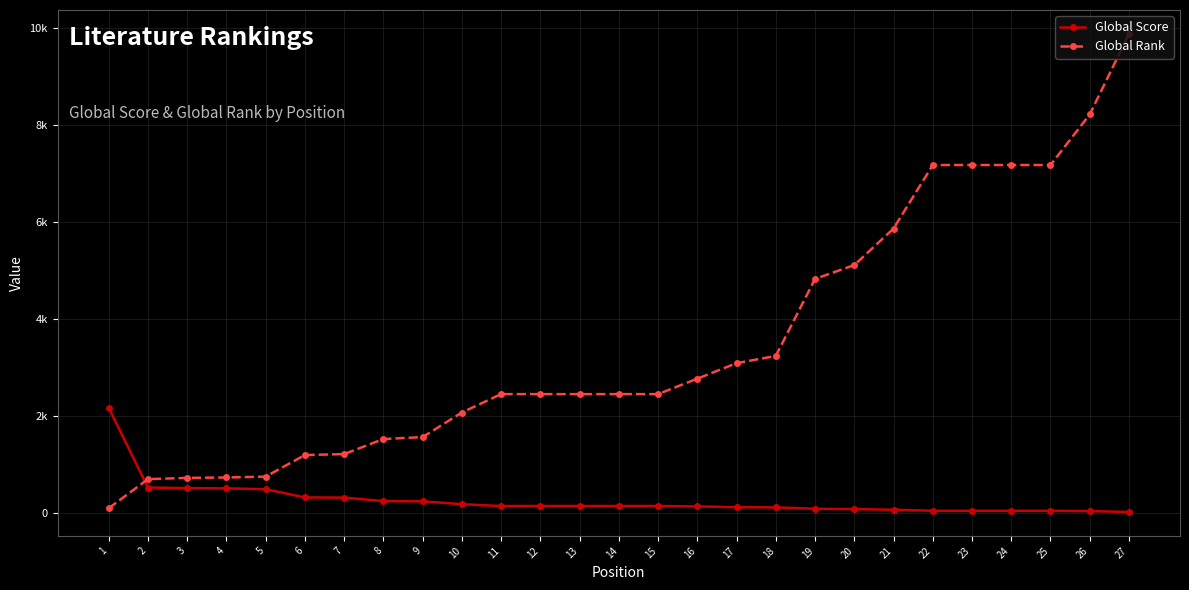

At which label does Global Score reach its peak?

1